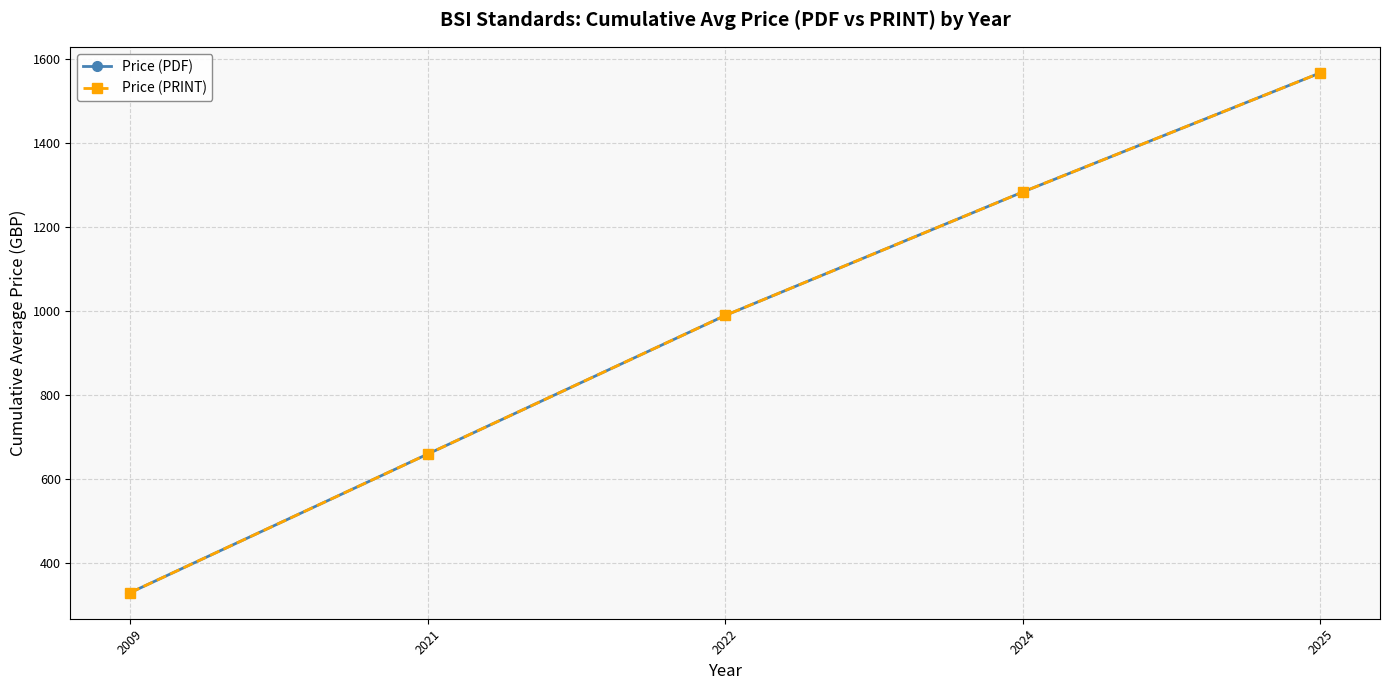

At which category is the sum across all series the highest?

2025